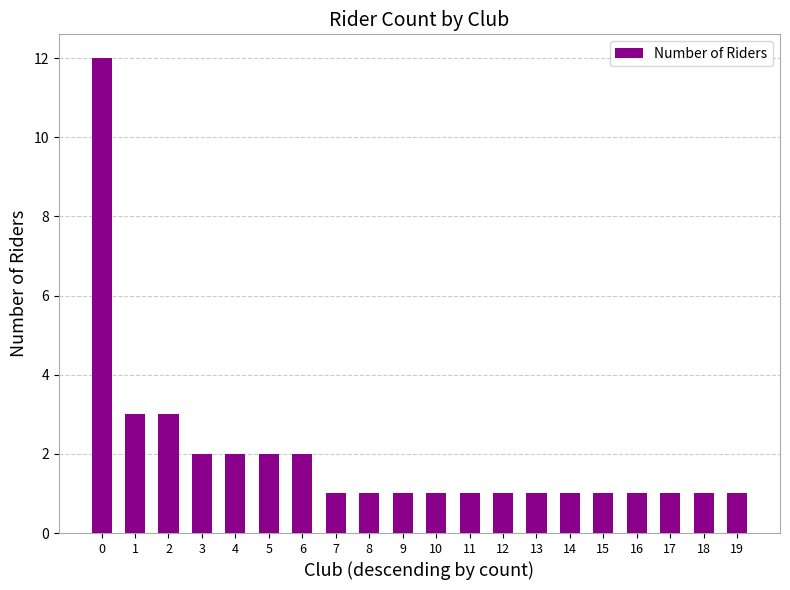

Reading right to left, what are all the values shown in this chart?

1	1	1	1	1	1	1	1	1	1	1	1	1	2	2	2	2	3	3	12